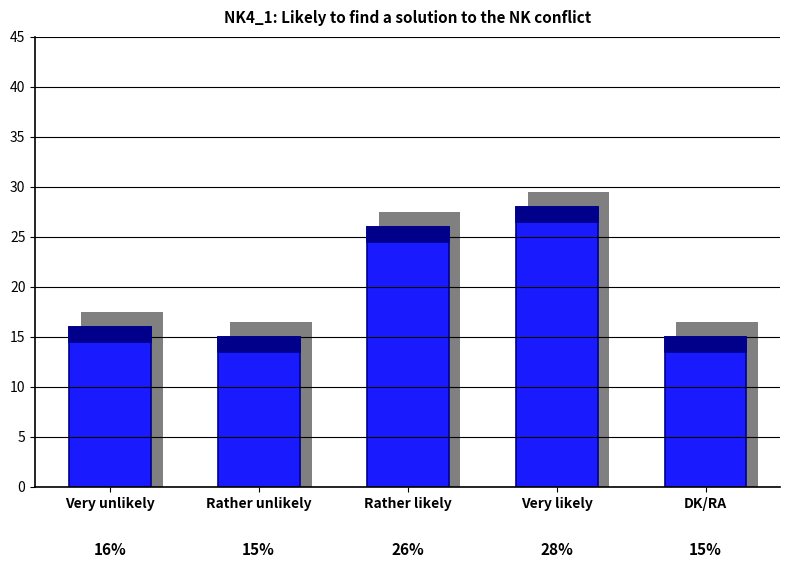

True or false: the data shows 23 at Very unlikely.

False